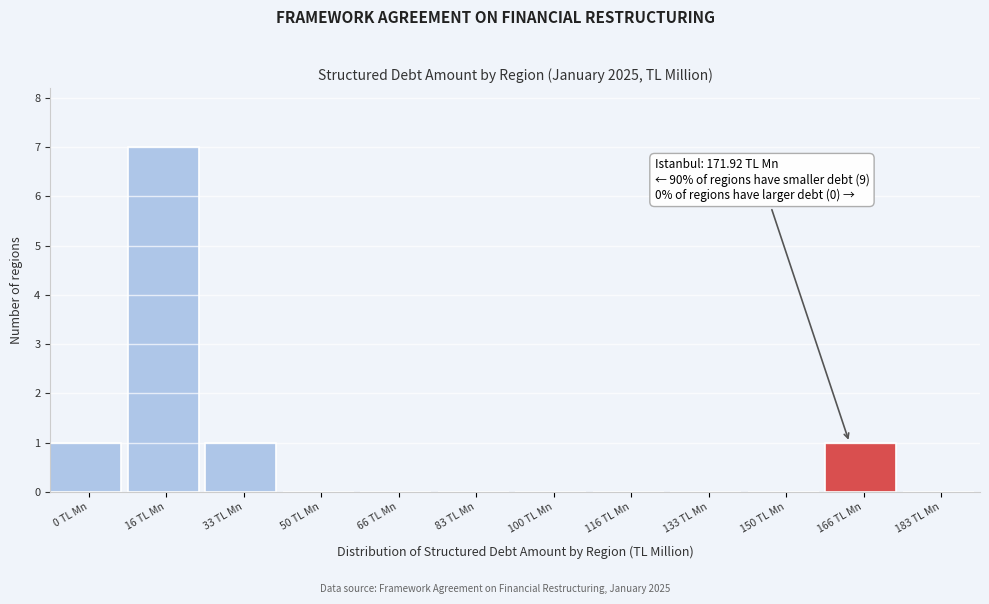

Reading left to right, list all the values displayed in this chart.

0 TL Mn=1	16 TL Mn=7	33 TL Mn=1	50 TL Mn=0	66 TL Mn=0	83 TL Mn=0	100 TL Mn=0	116 TL Mn=0	133 TL Mn=0	150 TL Mn=0	166 TL Mn=1	183 TL Mn=0